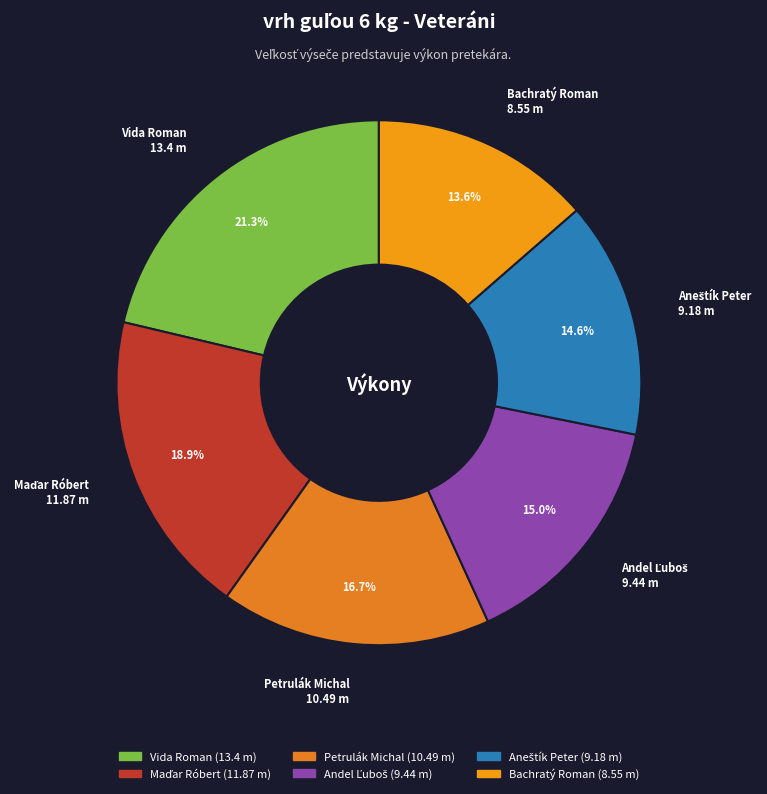

Is there a majority slice in this chart?

No